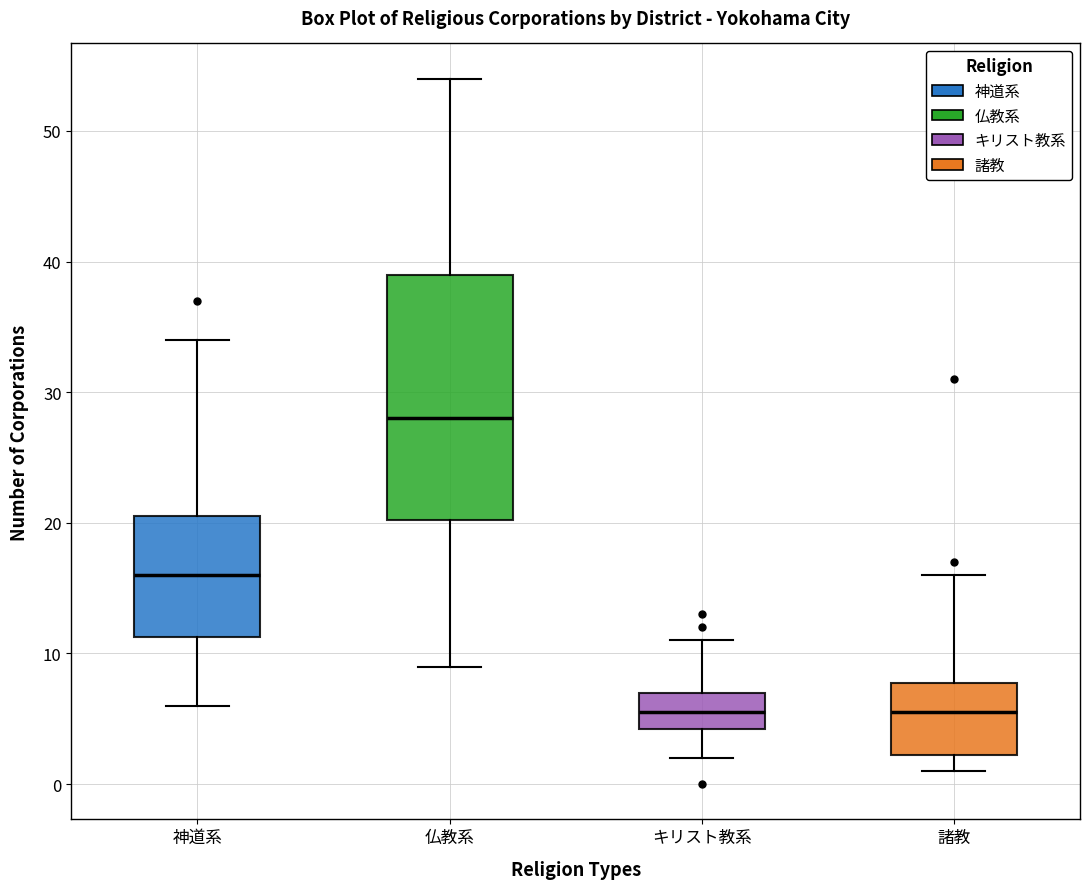

Reading left to right, read every box against the y-axis: the position of its median line, the range the box covers, and the ends of its whiskers. The values are not printed on the chart, so give them approximately, as read against the axis.

神道系: median 16, box 11 to 21, whiskers 6 to 34
仏教系: median 28, box 20 to 39, whiskers 9 to 54
キリスト教系: median 6, box 4 to 7, whiskers 2 to 11
諸教: median 6, box 2 to 8, whiskers 1 to 16